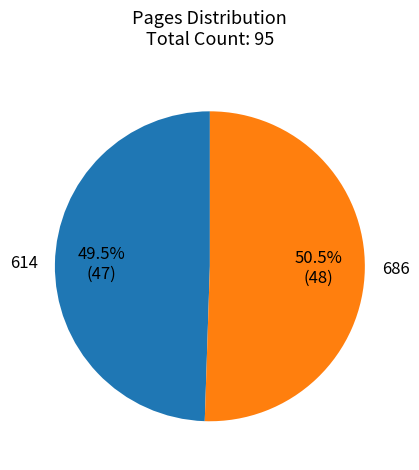

How many segments does this pie chart have?

2